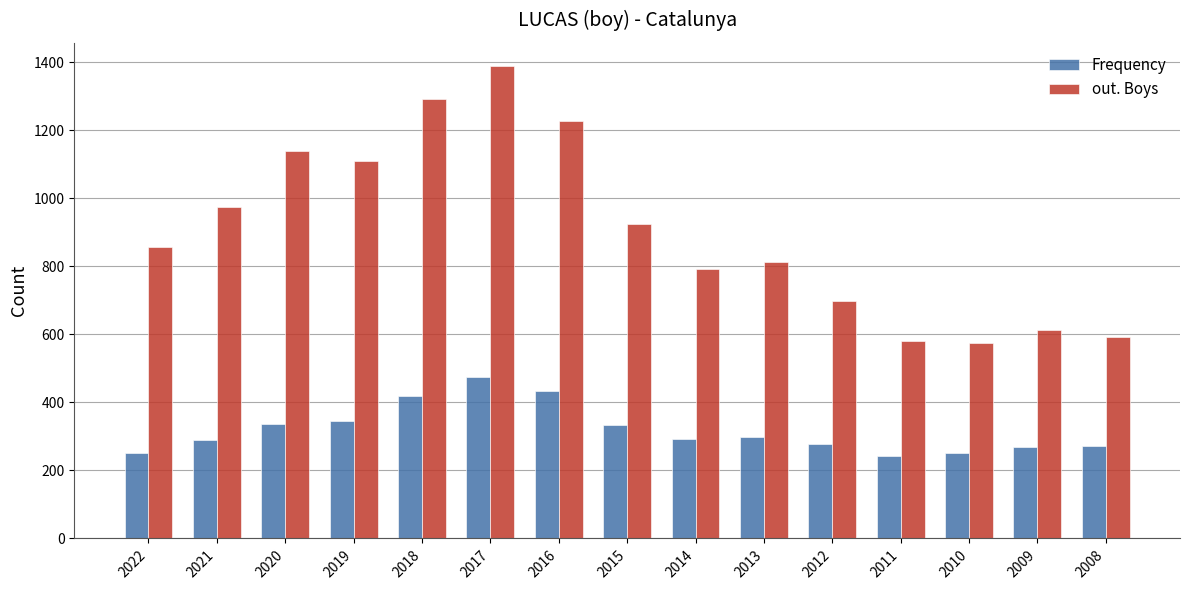

Which category has the highest value in the Frequency series?

2017